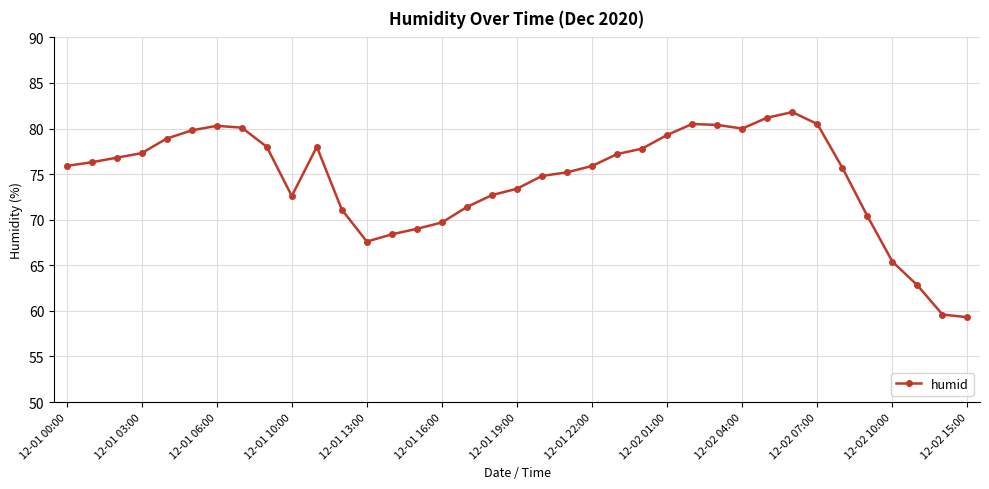

What is the smallest value displayed?

59.3